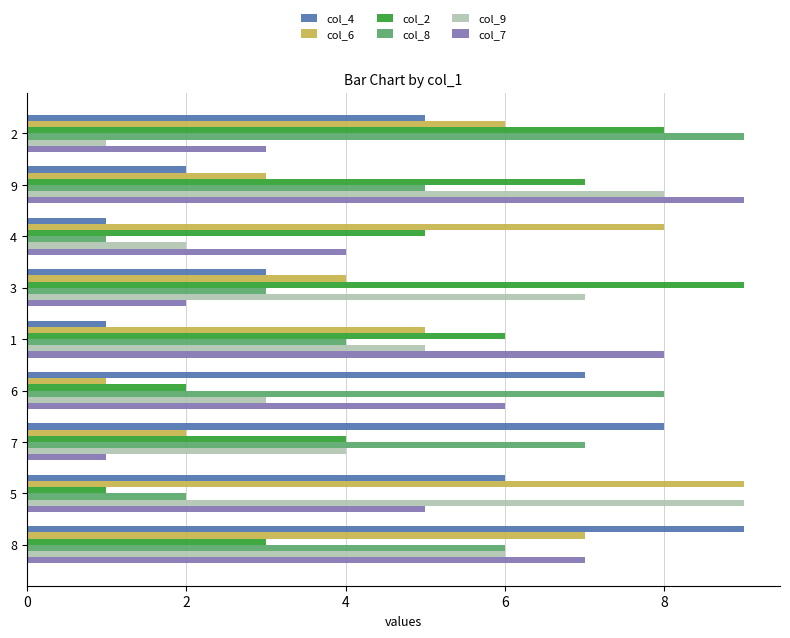

The col_2 series shows 3 at 8. True or false?

True